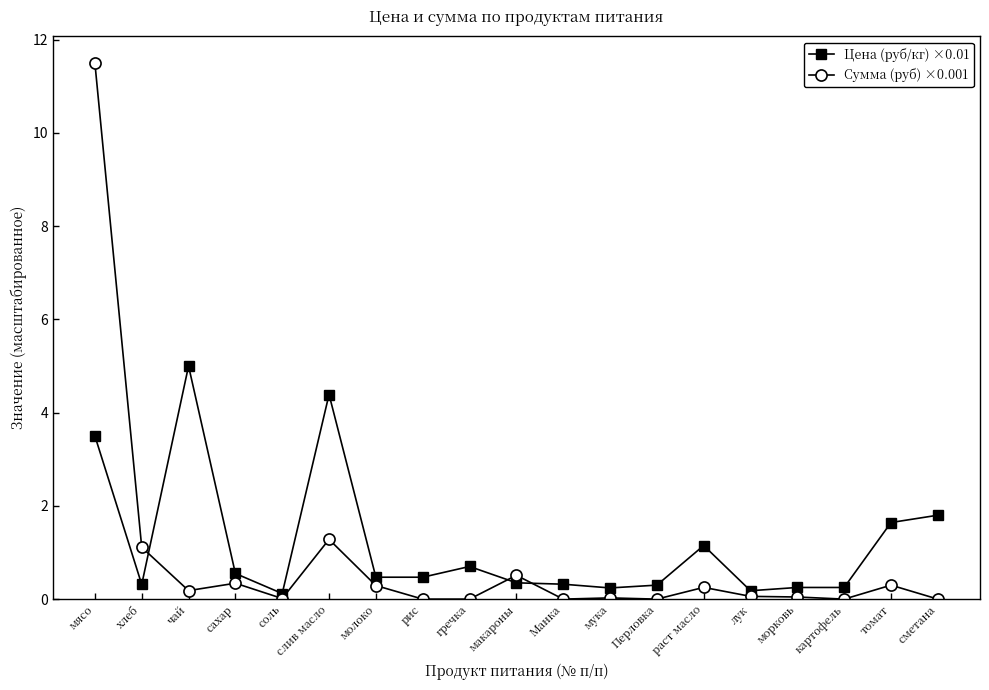

What is the sum of all Сумма (руб) ×0.001 values?

15.9